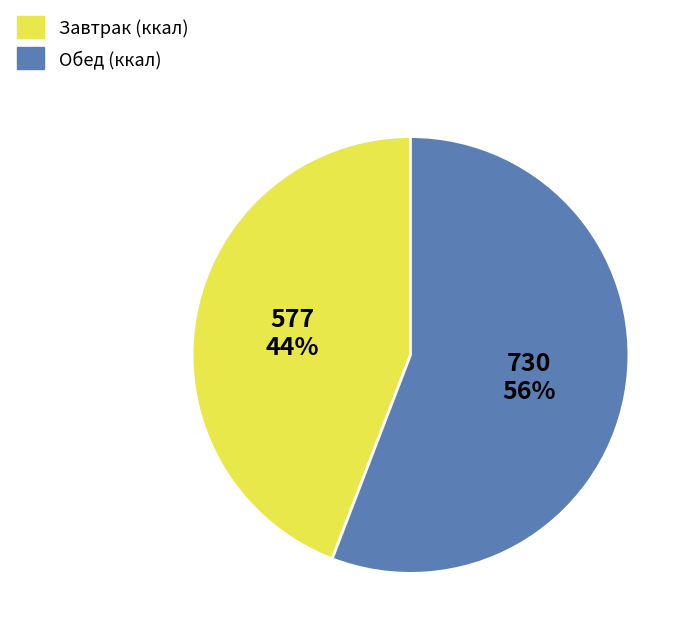

How many segments does this pie chart have?

2